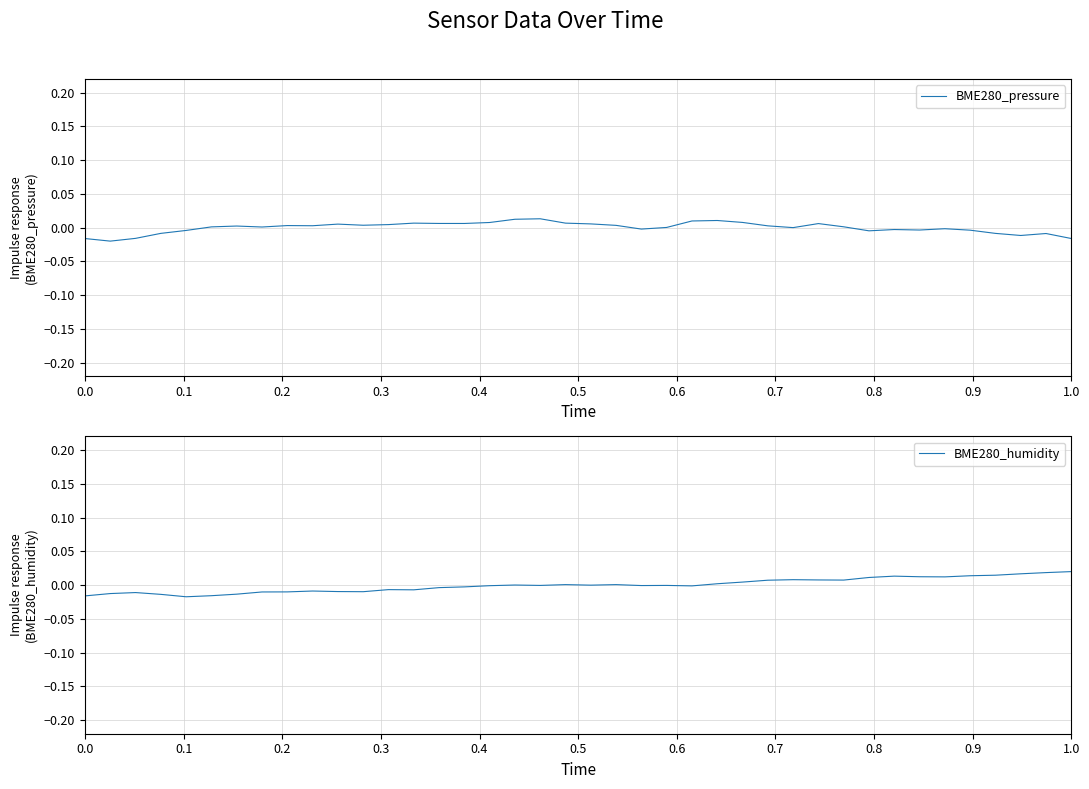

The value of BME280_pressure at 23 is 0.0. True or false?

False